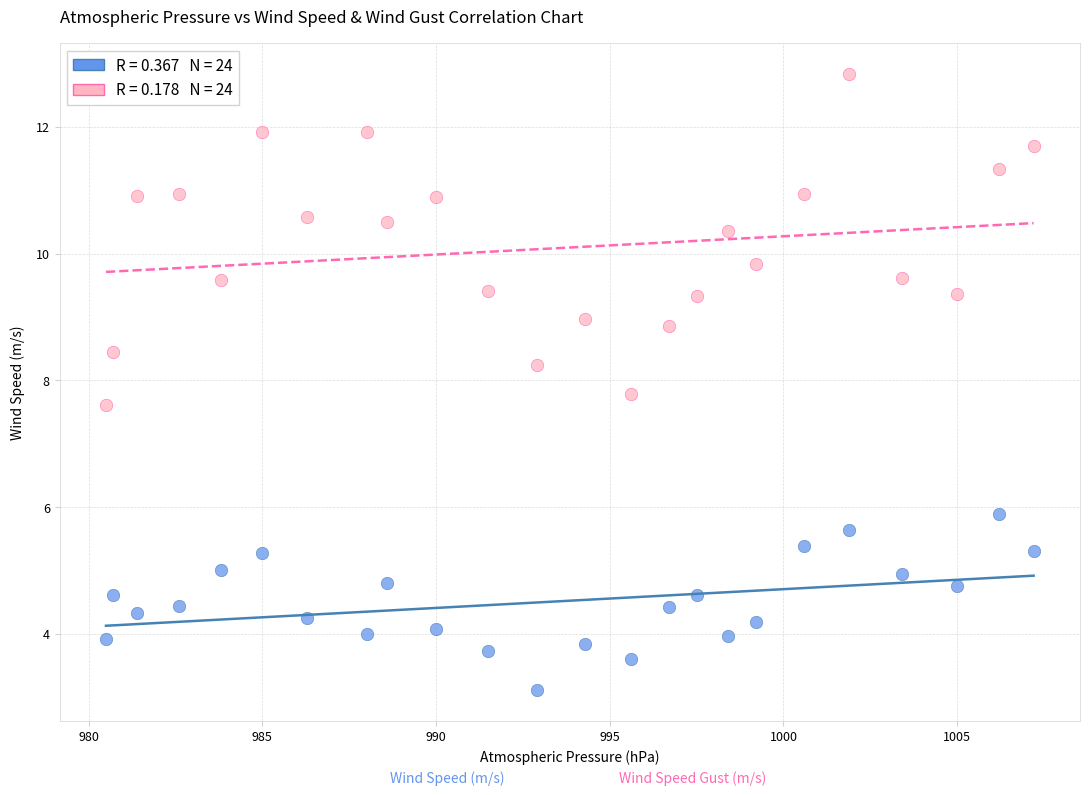

Across all data points, what is the range of X values (max minus min)?

26.7